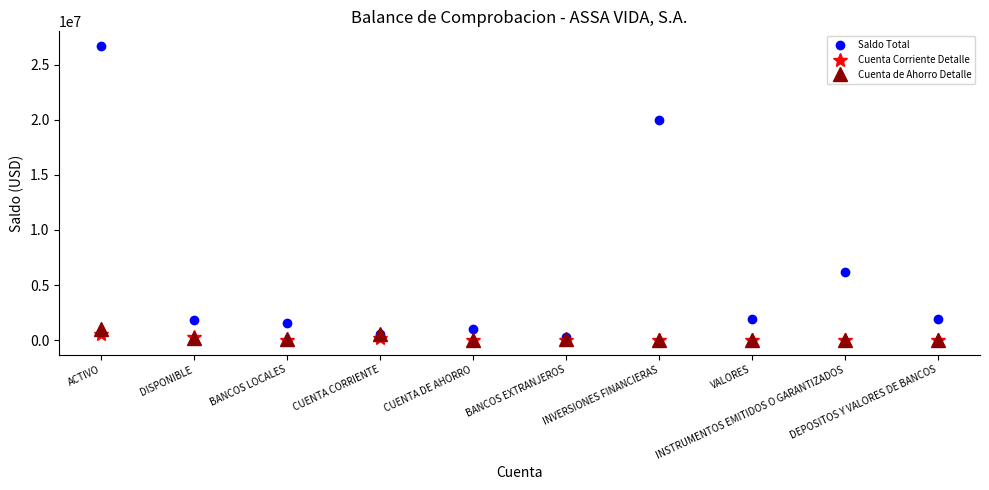

How many values in the Cuenta Corriente Detalle series are below 23500?

5